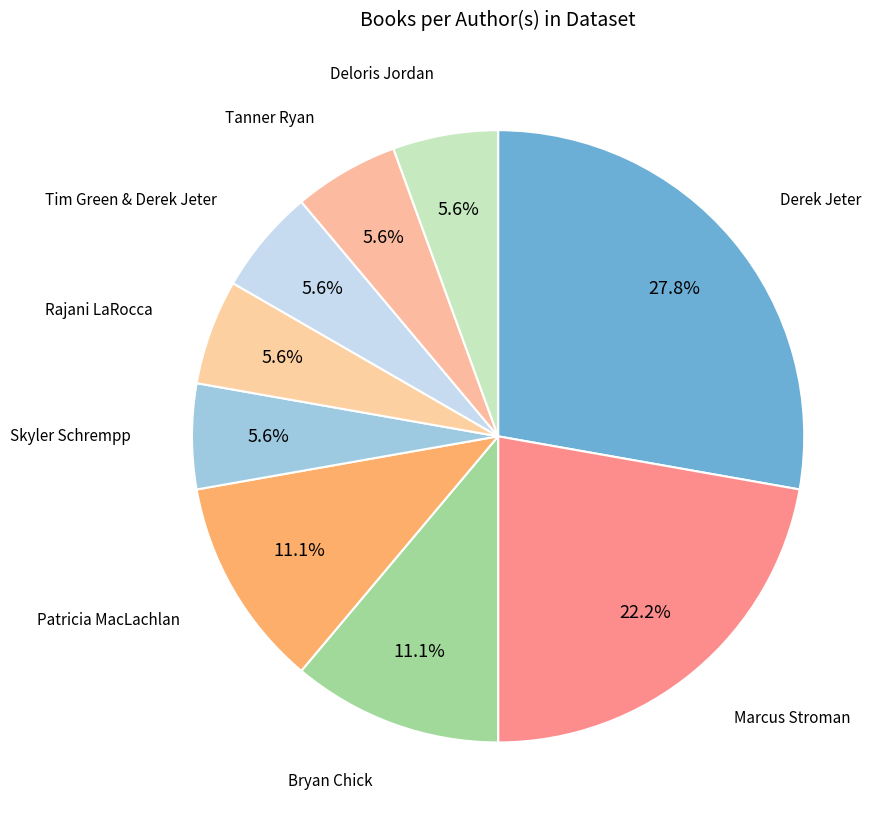

Which category has the biggest portion of the pie?

Derek Jeter